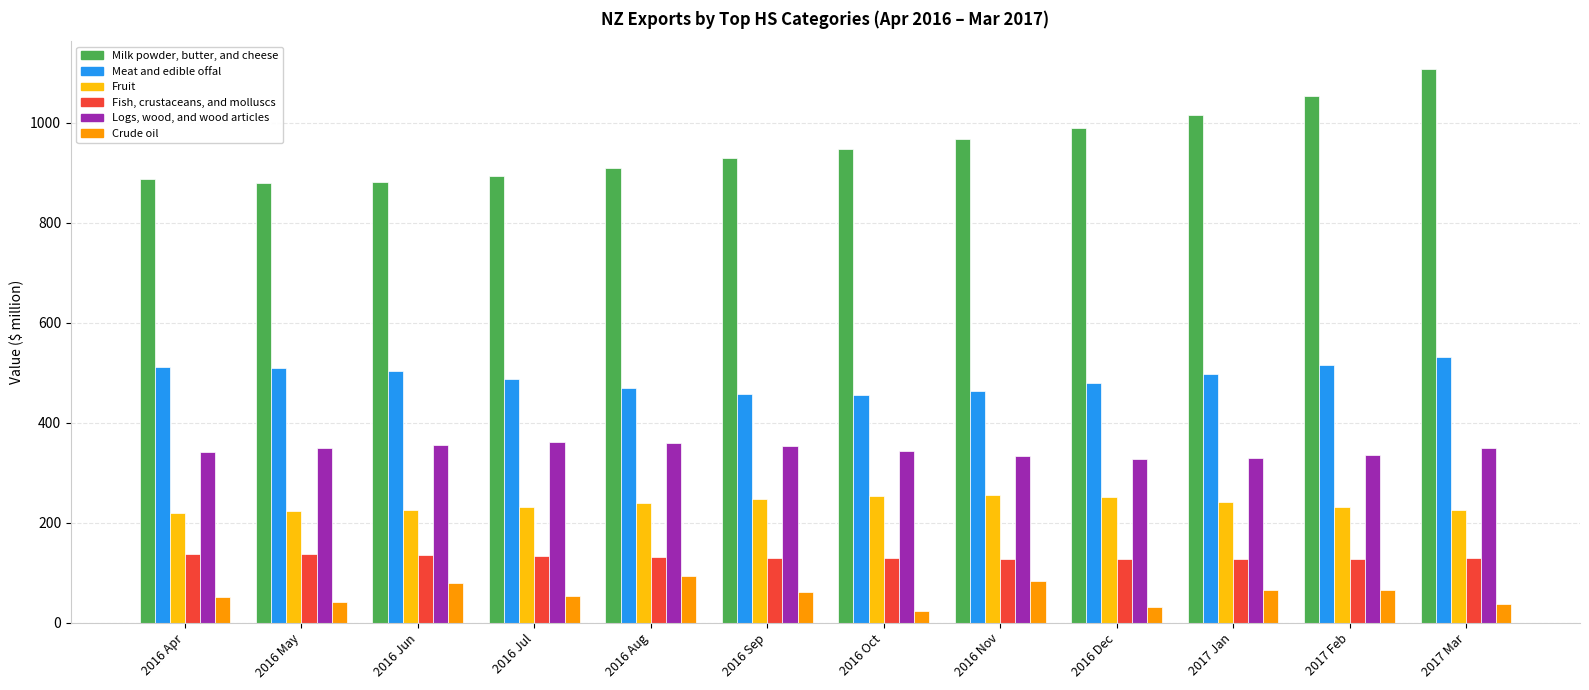

Rank the series at 2017 Jan from lowest to highest value.

Crude oil, Fish, crustaceans, and molluscs, Fruit, Logs, wood, and wood articles, Meat and edible offal, Milk powder, butter, and cheese